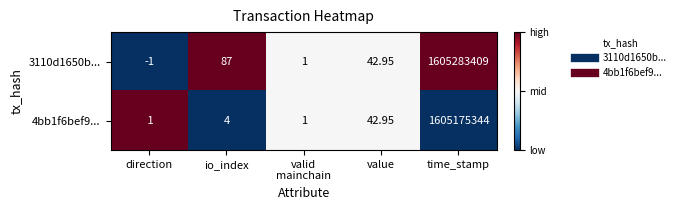

At which label is 3110d1650b... closest to 802641704?

io_index